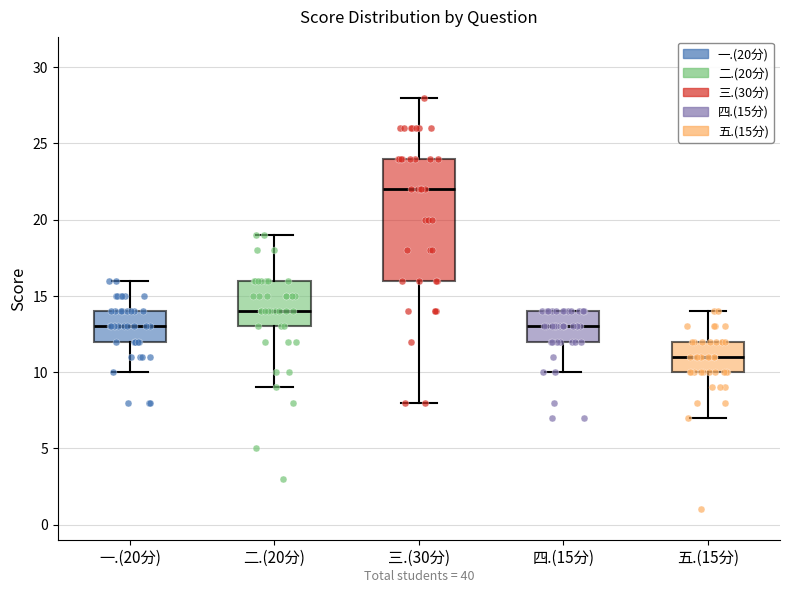

Where does the lower whisker of the box for 四.(15分) end on the y-axis? The values are not printed on the chart, so give them approximately, as read against the axis.

10